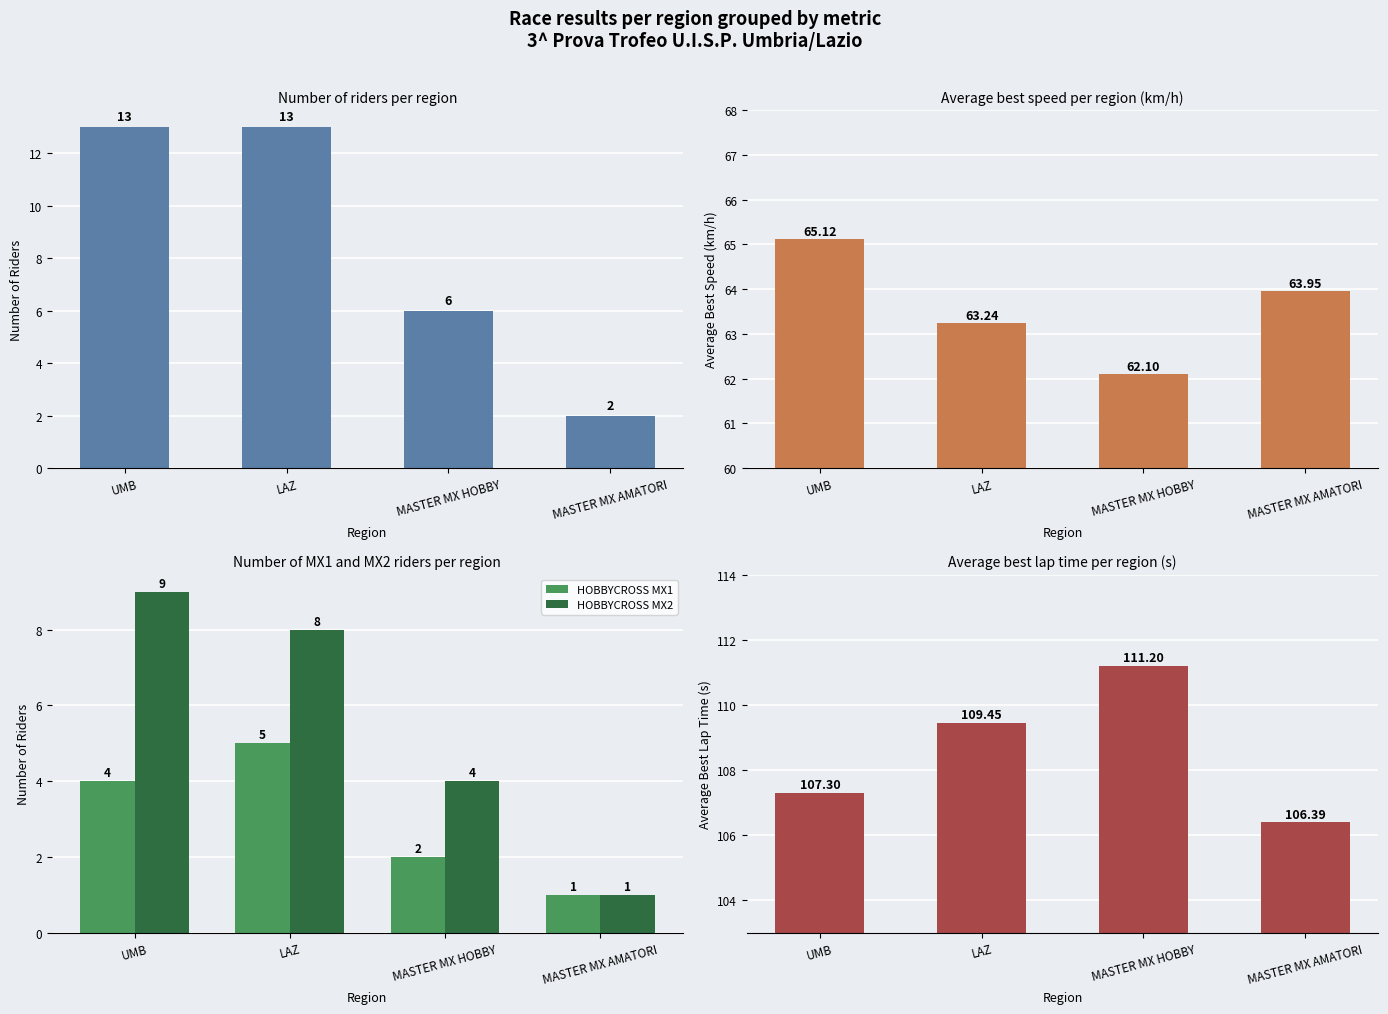

Between MASTER MX HOBBY and MASTER MX AMATORI, which series saw the biggest shift?

Avg Best Lap Time